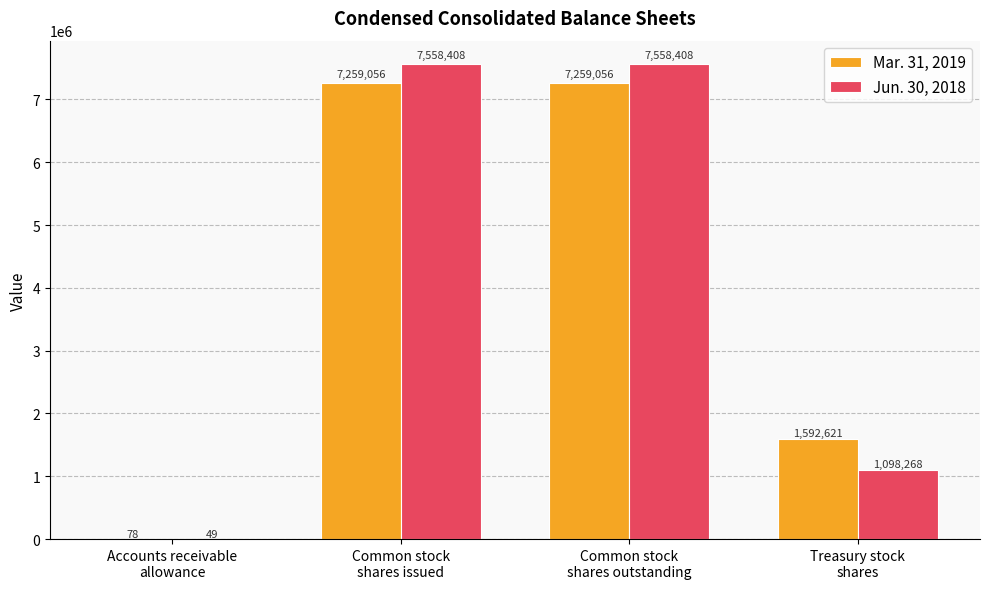

What is the highest value of the Jun. 30, 2018 series?

7558408